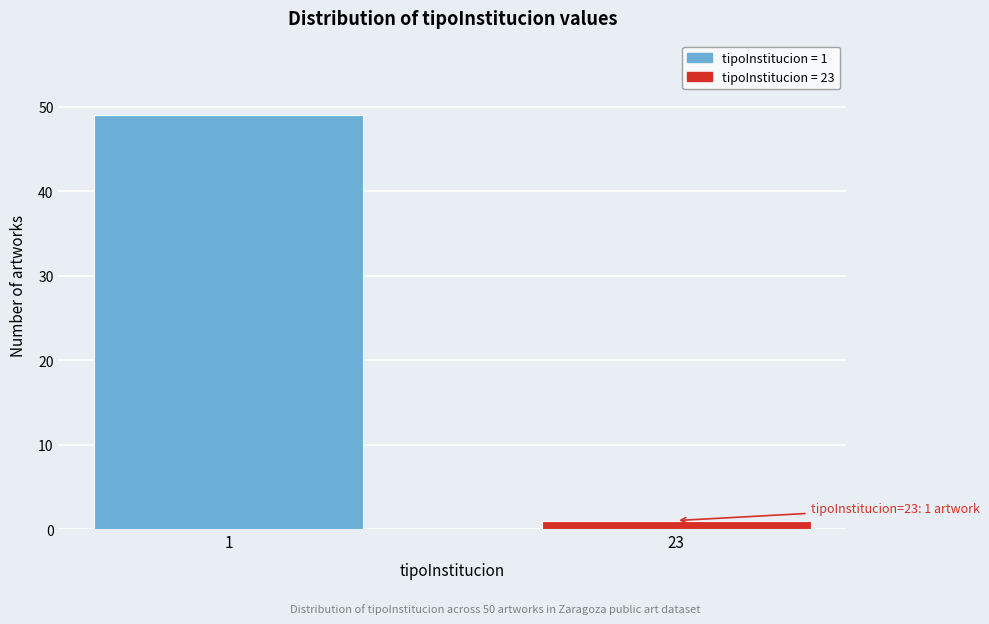

Reading left to right, list all the values displayed in this chart.

49	1